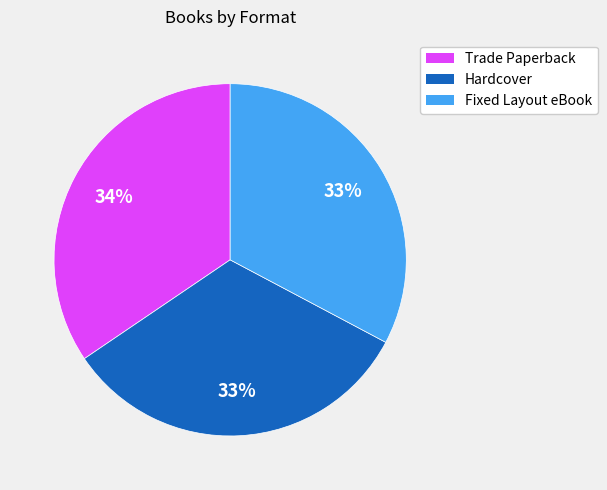

What is the largest slice in the pie chart?

Trade Paperback